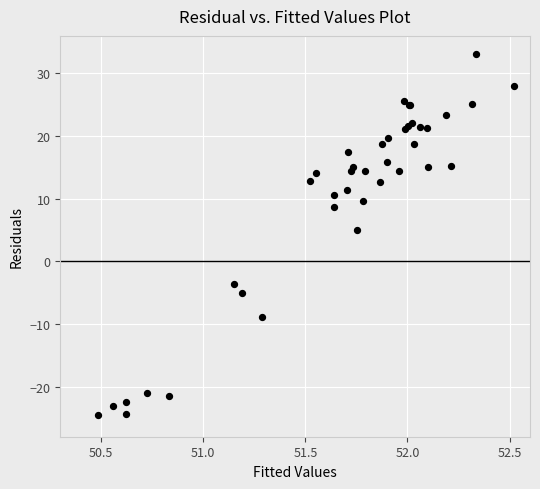

What Y value in the scatter plot is closest to 4?

5.0